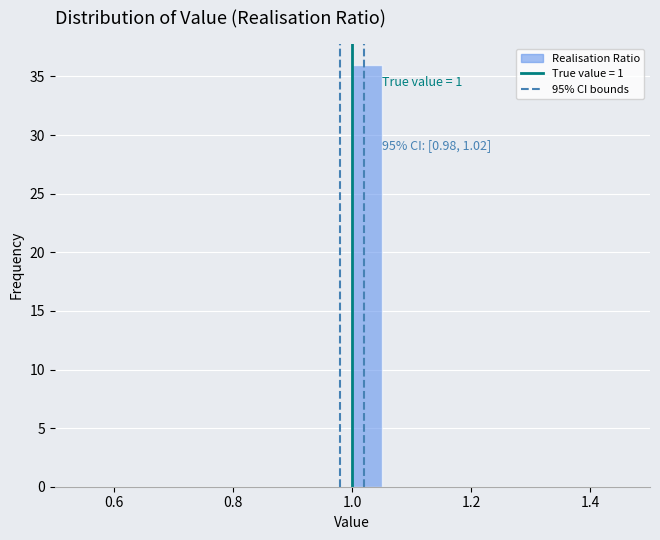

Around what value on the x-axis is the tallest bar? Give the approximate position of its centre, as read against the axis.

1.02